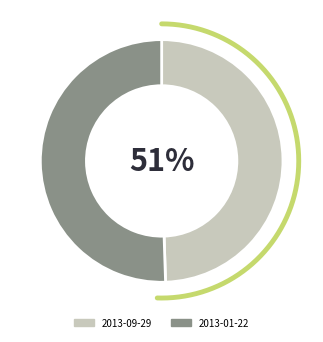

To the nearest percent, what percentage of the pie is 2013-01-22?

51%